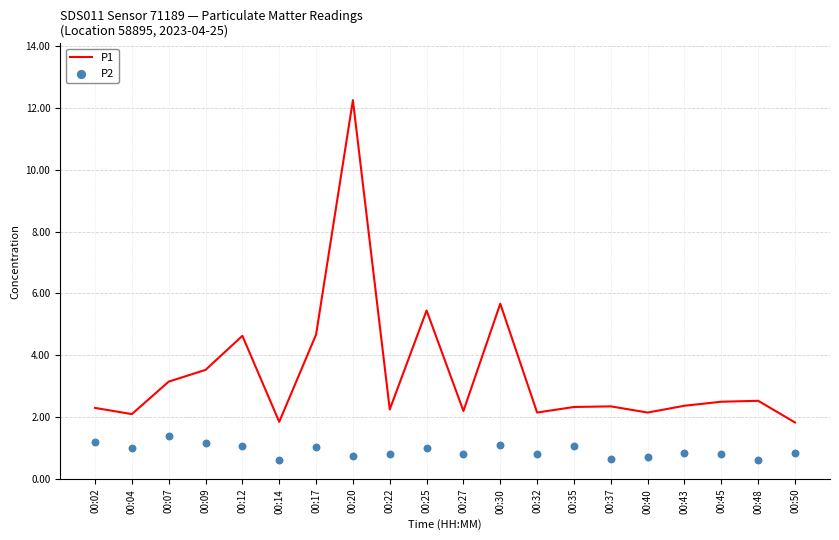

At which category is the sum across all series the highest?

00:20